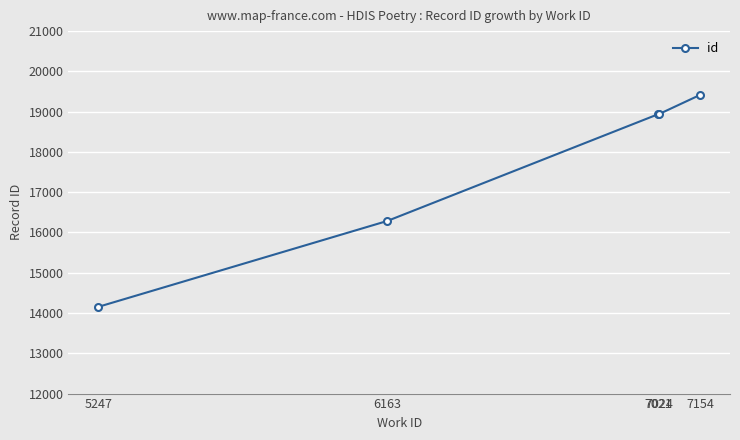

Is it true that the value at 7024 is 18939?

True